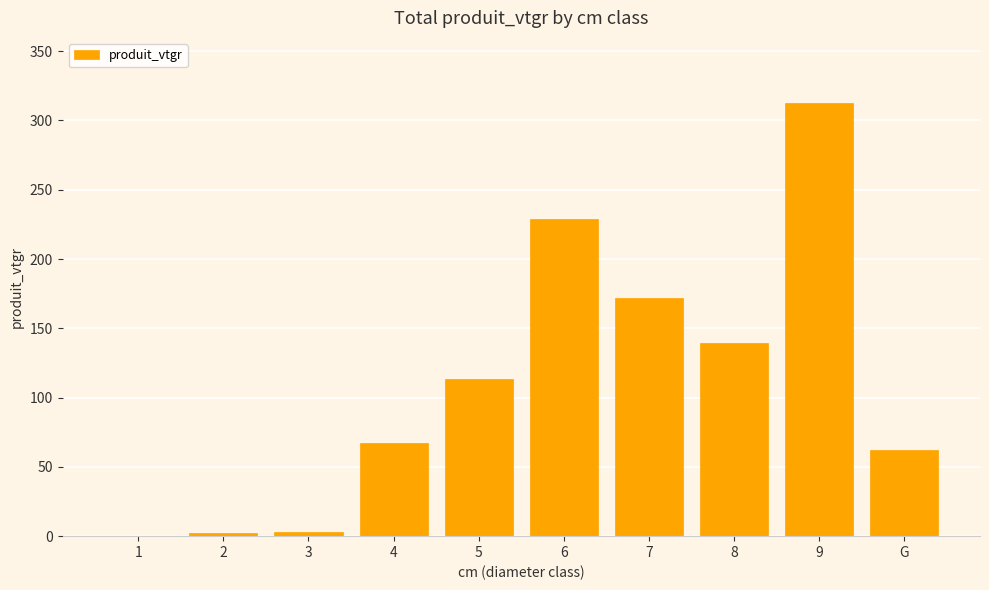

What is the change in value from 2 to 6?

+226.1